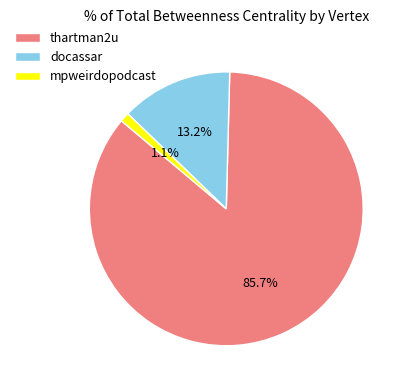

How many segments does this pie chart have?

3